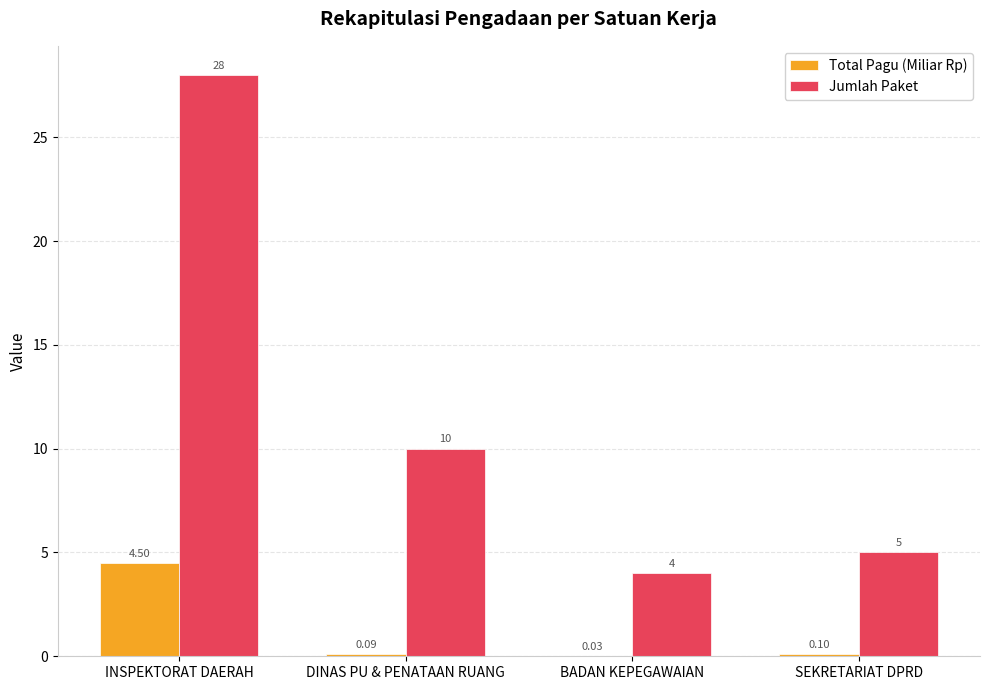

At which category is the sum across all series the highest?

INSPEKTORAT DAERAH